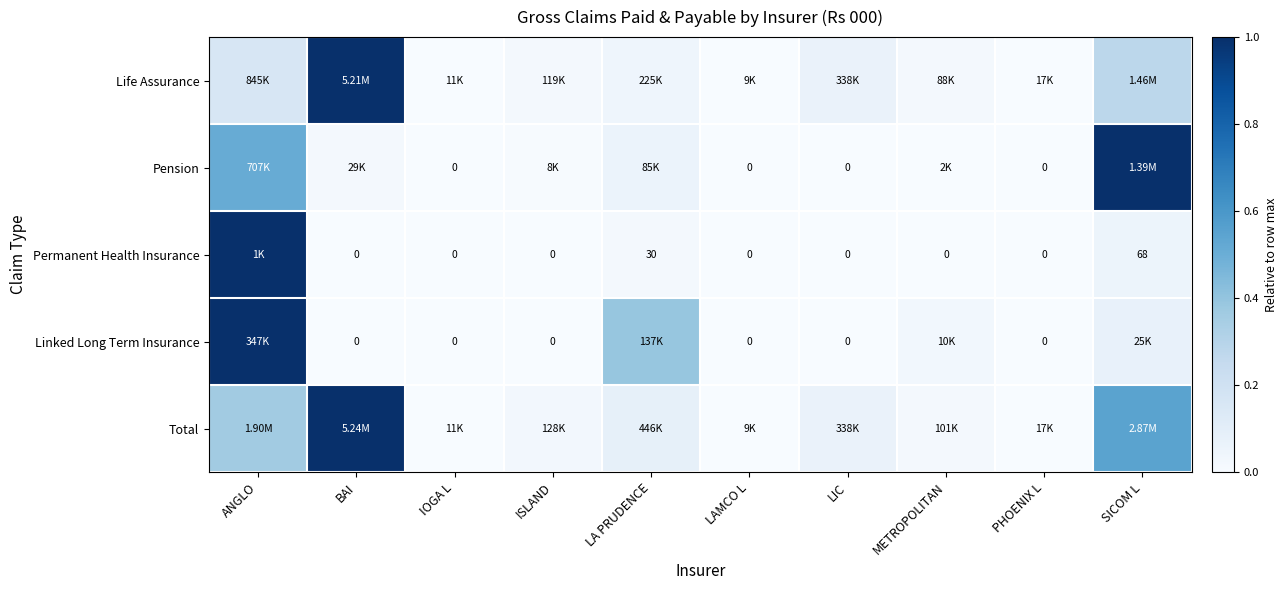

What is the greatest value displayed?

1.0